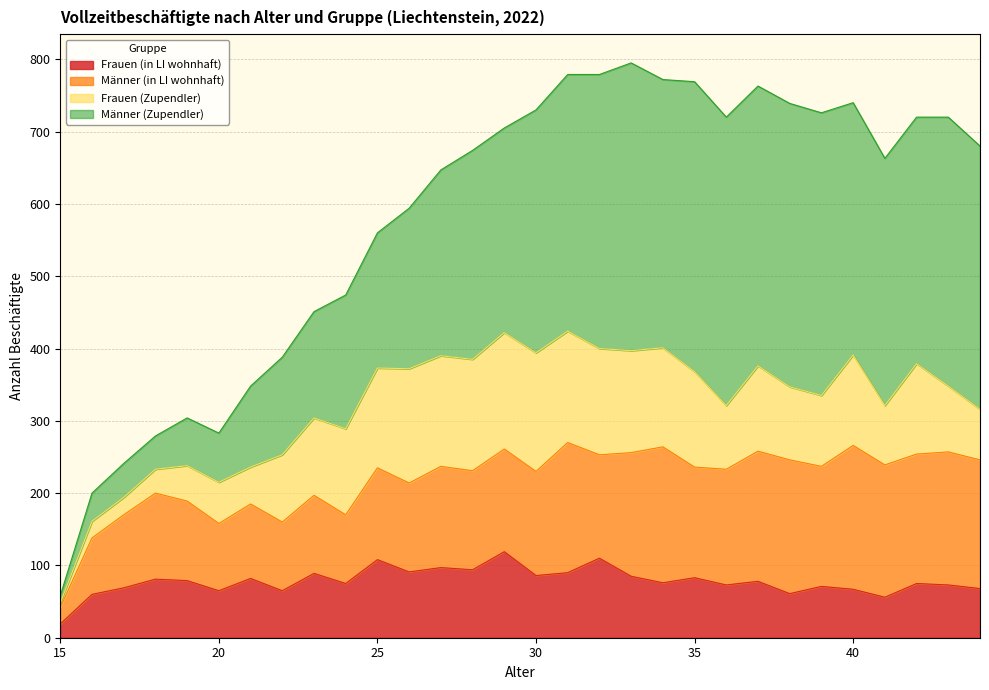

How many categories are shown in the chart?

30